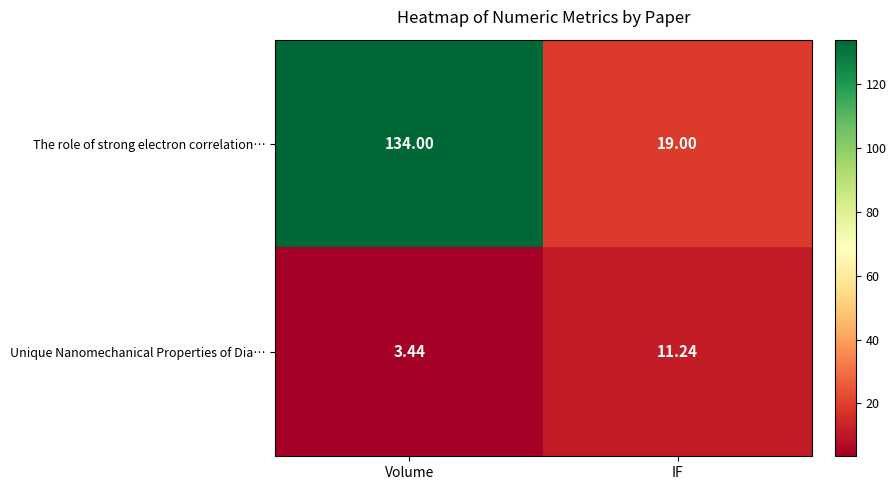

Which category has the lowest value in the Unique Nanomechanical Properties of Dia… series?

Volume